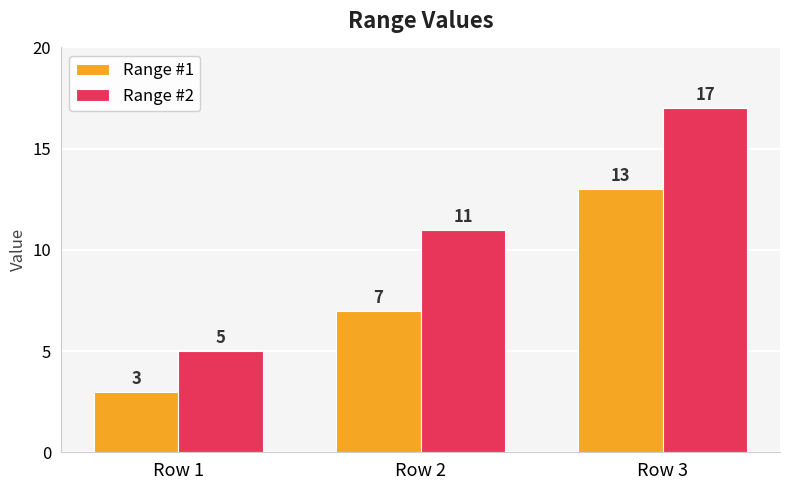

How many Range #2 values are between 5 and 17?

3